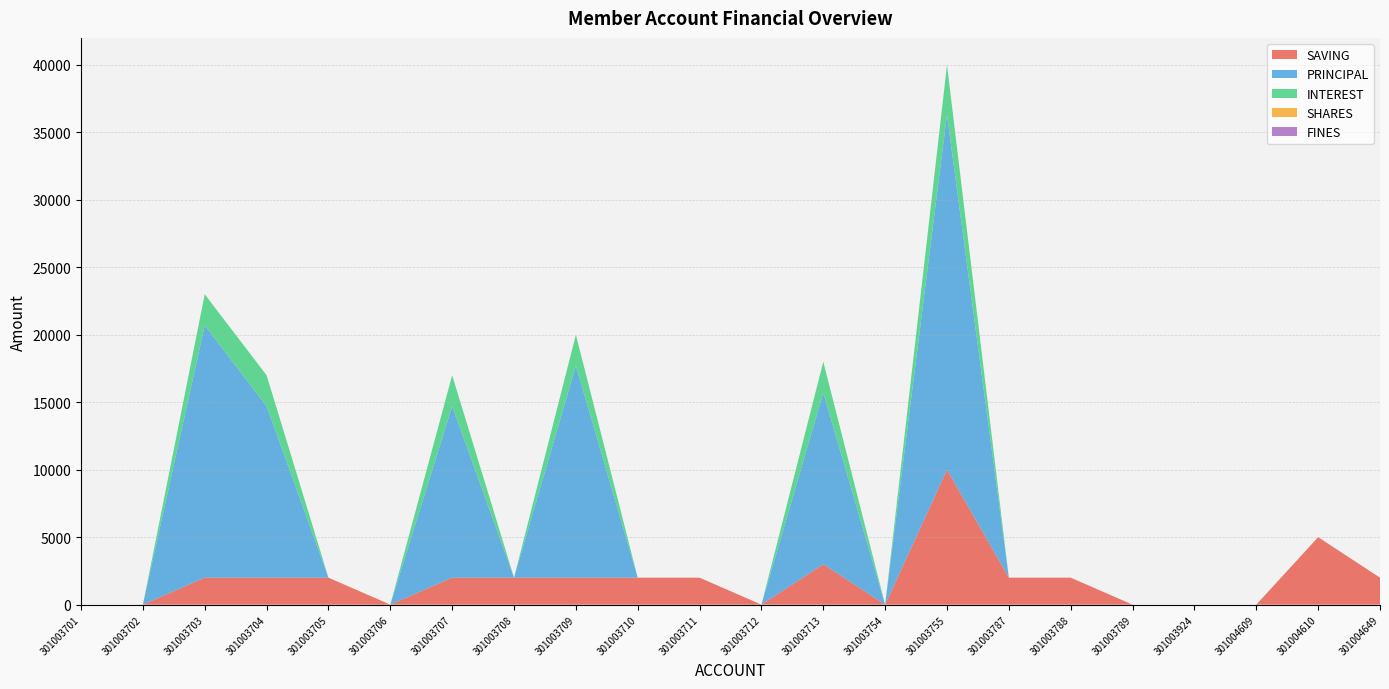

Reading left to right, list all the values displayed in this chart.

SAVING: 301003701=0	301003702=0	301003703=2000	301003704=2000	301003705=2000	301003706=0	301003707=2000	301003708=2000	301003709=2000	301003710=2000	301003711=2000	301003712=0	301003713=3000	301003754=0	301003755=10000	301003787=2000	301003788=2000	301003789=0	301003924=0	301004609=0	301004610=5000	301004649=2000
PRINCIPAL: 301003701=0	301003702=0	301003703=18700	301003704=12700	301003705=0	301003706=0	301003707=12700	301003708=0	301003709=15700	301003710=0	301003711=0	301003712=0	301003713=12700	301003754=0	301003755=26300	301003787=0	301003788=0	301003789=0	301003924=0	301004609=0	301004610=0	301004649=0
INTEREST: 301003701=0	301003702=0	301003703=2300	301003704=2300	301003705=0	301003706=0	301003707=2300	301003708=0	301003709=2300	301003710=0	301003711=0	301003712=0	301003713=2300	301003754=0	301003755=3700	301003787=0	301003788=0	301003789=0	301003924=0	301004609=0	301004610=0	301004649=0
SHARES: 301003701=0	301003702=0	301003703=0	301003704=0	301003705=0	301003706=0	301003707=0	301003708=0	301003709=0	301003710=0	301003711=0	301003712=0	301003713=0	301003754=0	301003755=0	301003787=0	301003788=0	301003789=0	301003924=0	301004609=0	301004610=0	301004649=0
FINES: 301003701=0	301003702=0	301003703=0	301003704=0	301003705=0	301003706=0	301003707=0	301003708=0	301003709=0	301003710=0	301003711=0	301003712=0	301003713=0	301003754=0	301003755=0	301003787=0	301003788=0	301003789=0	301003924=0	301004609=0	301004610=0	301004649=0